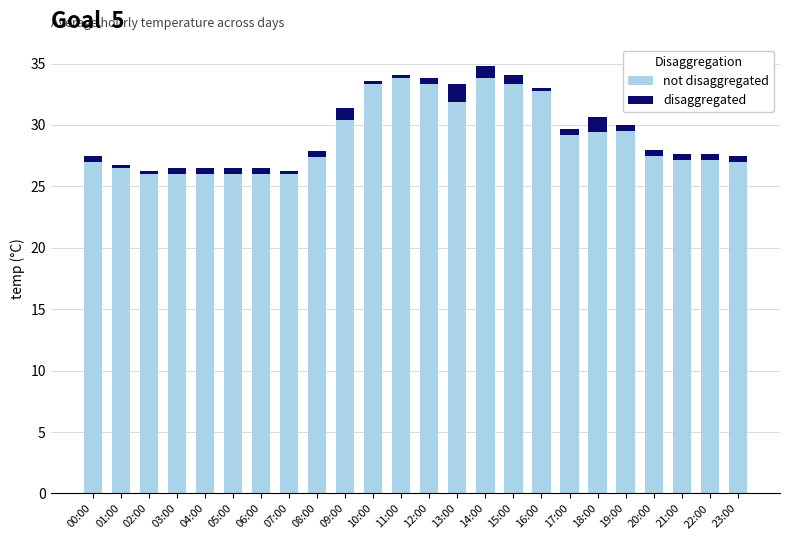

Are the bars horizontal?

No